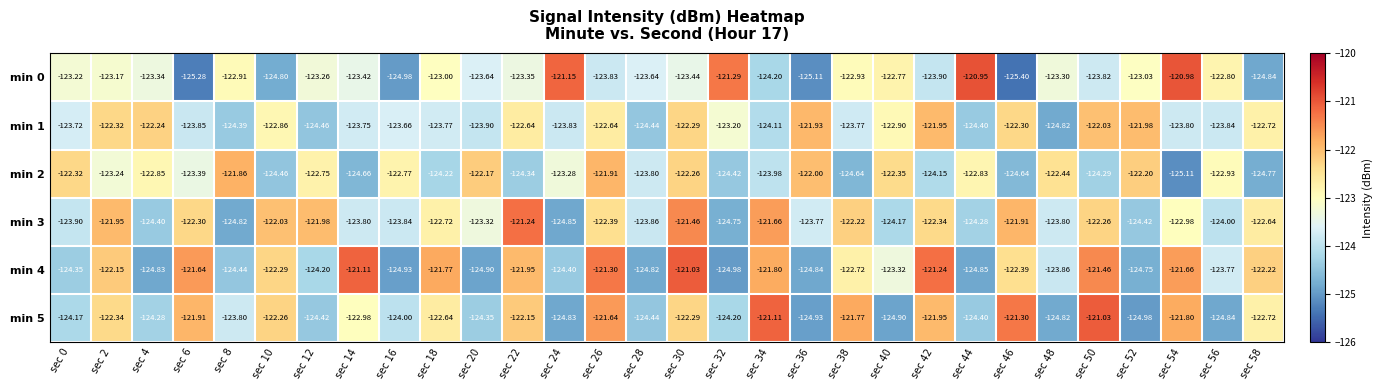

Rank the series at sec 26 from highest to lowest value.

min 4, min 5, min 2, min 3, min 1, min 0